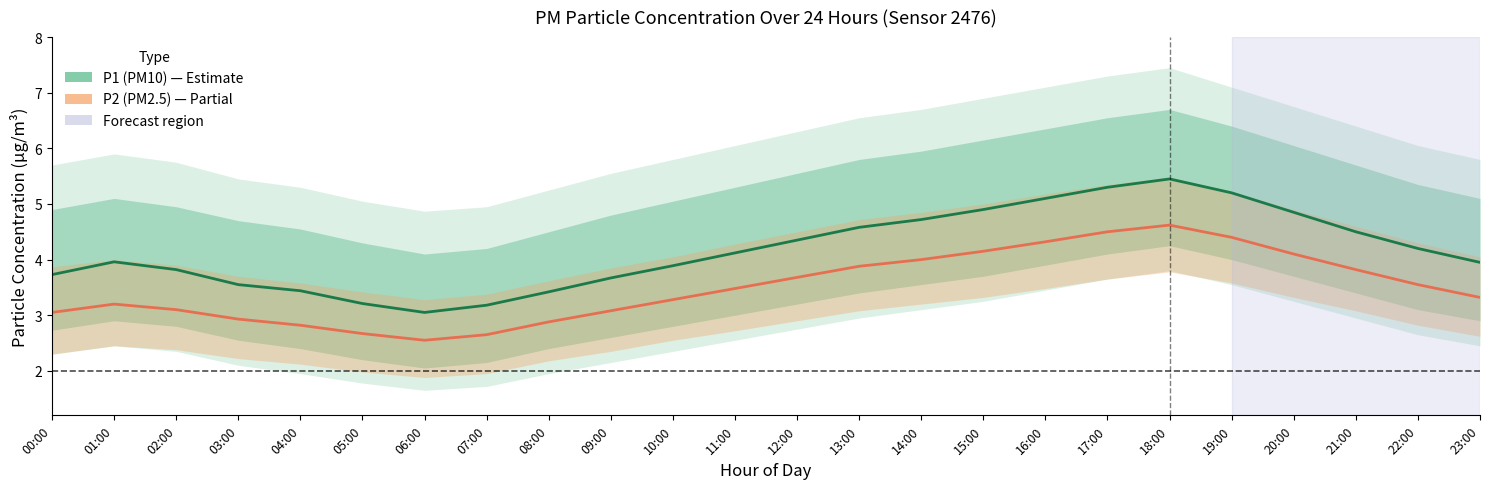

Where does the P1 (PM10) series first go above 4?

11:00